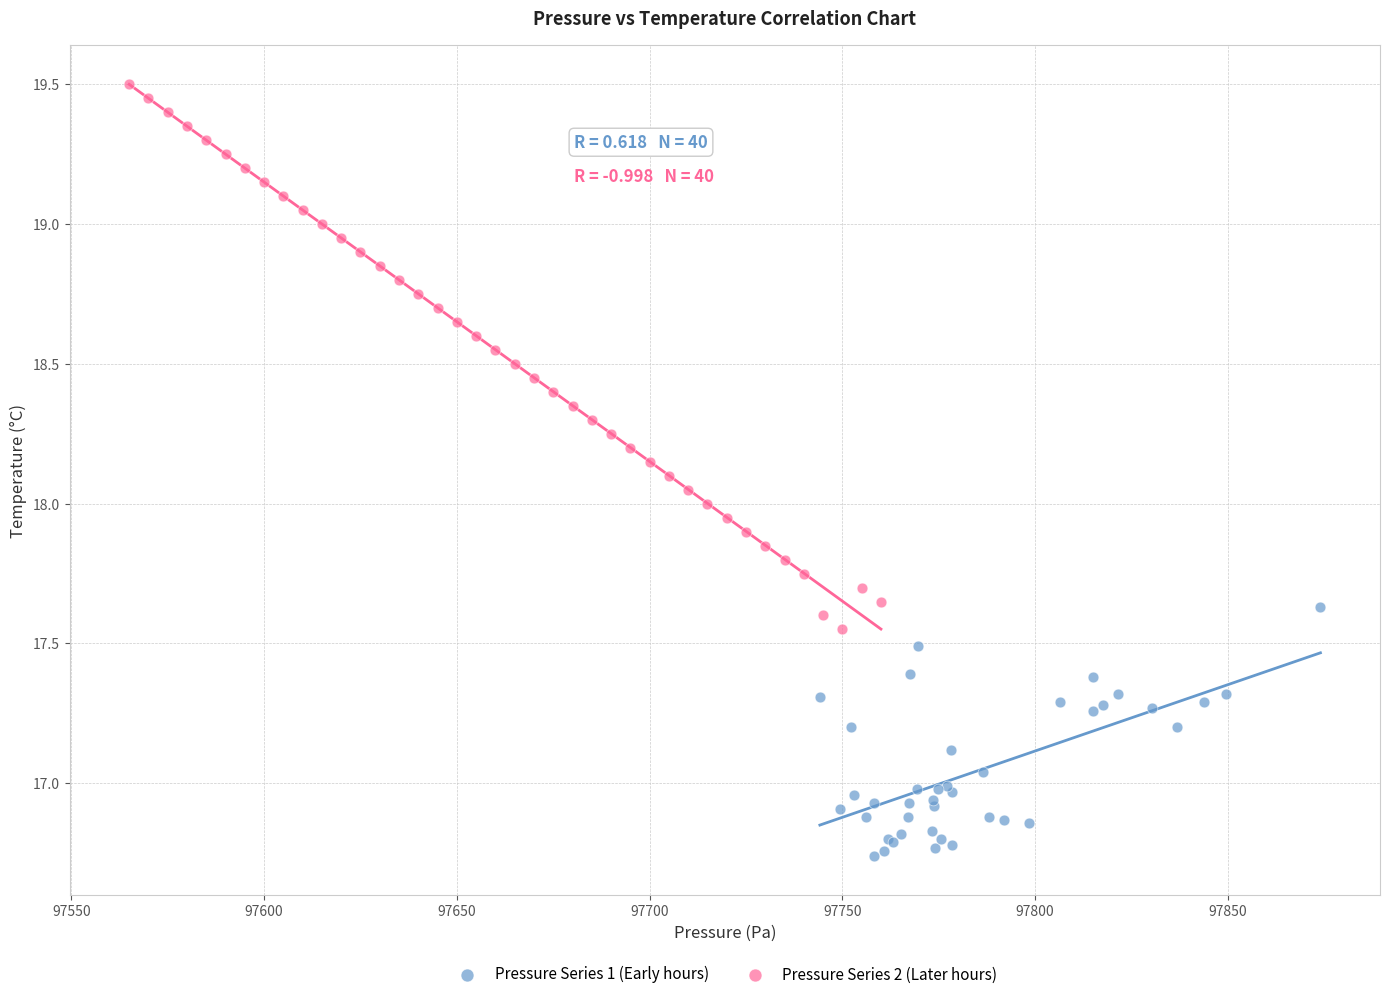

What are all the series names shown in the legend?

Pressure Series 1 (Early hours), Pressure Series 2 (Later hours)